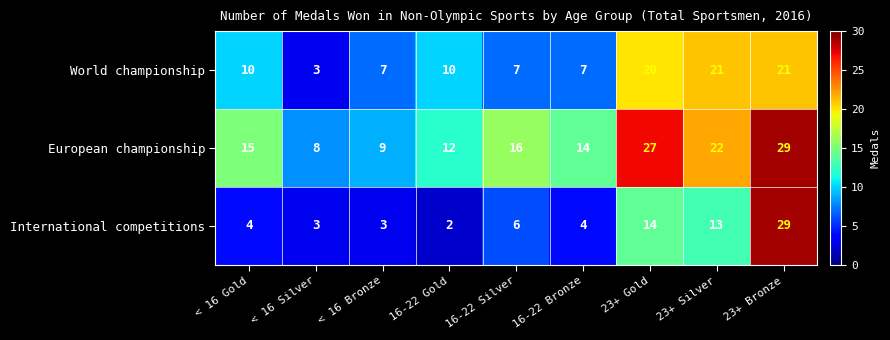

Which series changed the most between < 16 Bronze and 23+ Bronze?

International competitions